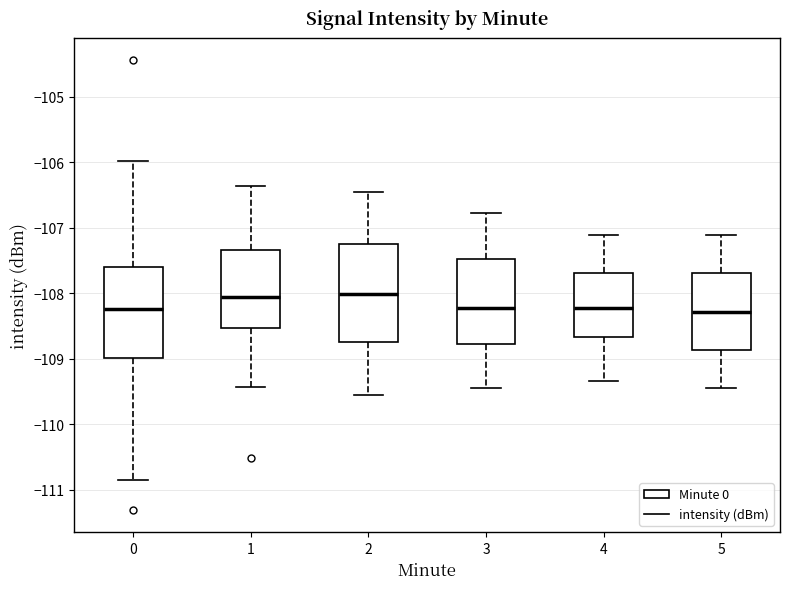

Reading left to right, transcribe this box plot: for each box, give where its median line is, the range the box spans, and where its two whiskers end, as read against the y-axis. The values are not printed on the chart, so give them approximately, as read against the axis.

0: median -108.2, box -109.0 to -107.6, whiskers -110.9 to -106.0
1: median -108.1, box -108.5 to -107.3, whiskers -109.4 to -106.4
2: median -108.0, box -108.8 to -107.3, whiskers -109.6 to -106.4
3: median -108.2, box -108.8 to -107.5, whiskers -109.4 to -106.8
4: median -108.2, box -108.7 to -107.7, whiskers -109.3 to -107.1
5: median -108.3, box -108.9 to -107.7, whiskers -109.4 to -107.1